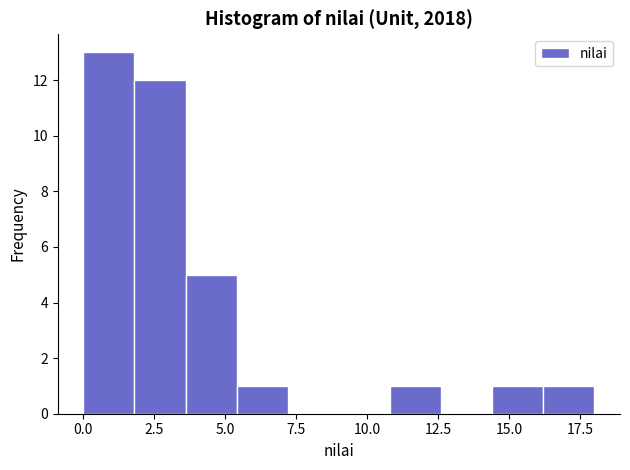

Read against the x-axis, roughly where is the centre of the tallest bar?

1.0